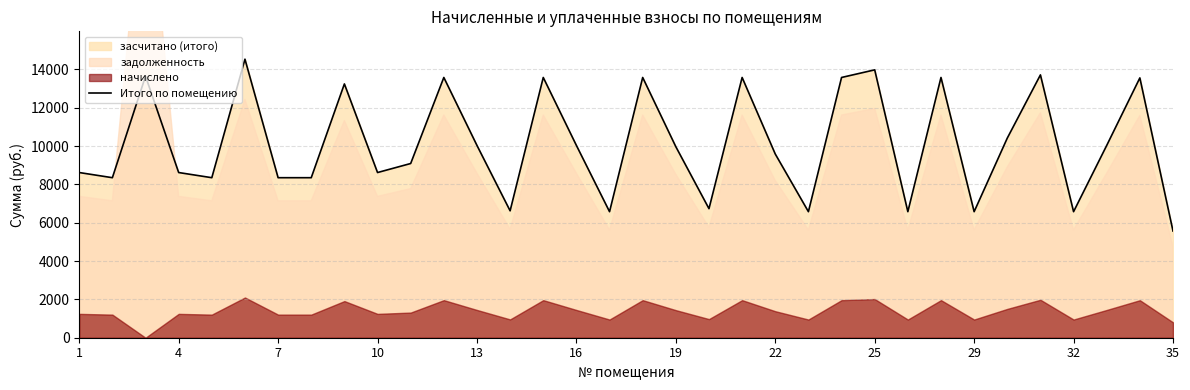

What is the maximum value shown in the chart?

14529.9